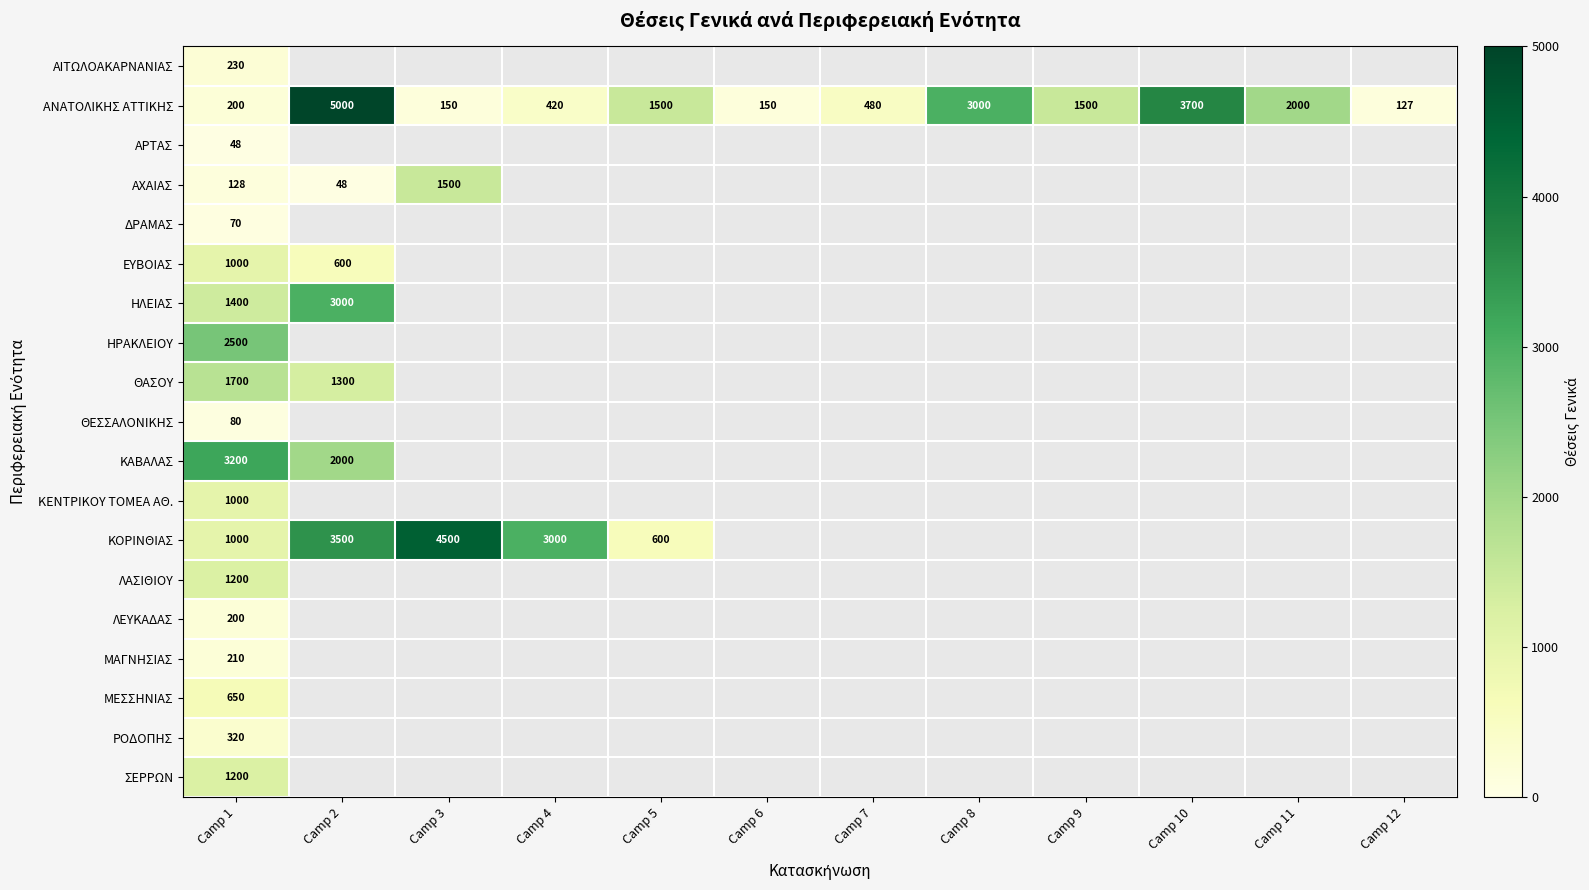

What is the difference between the highest and lowest values at Camp 1?

3152